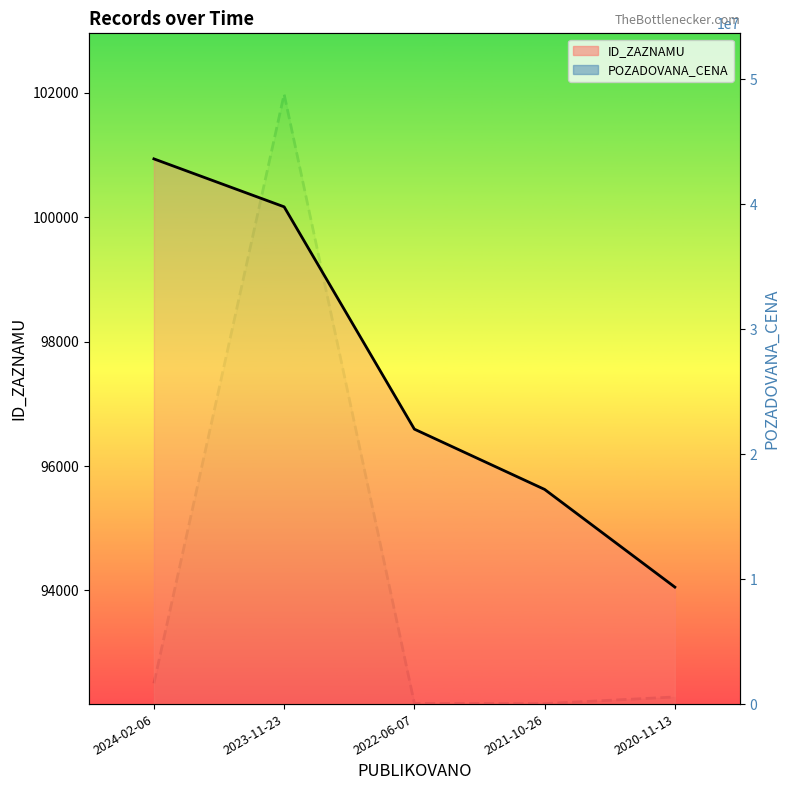

Which series has the largest total across all categories?

POZADOVANA_CENA (line)